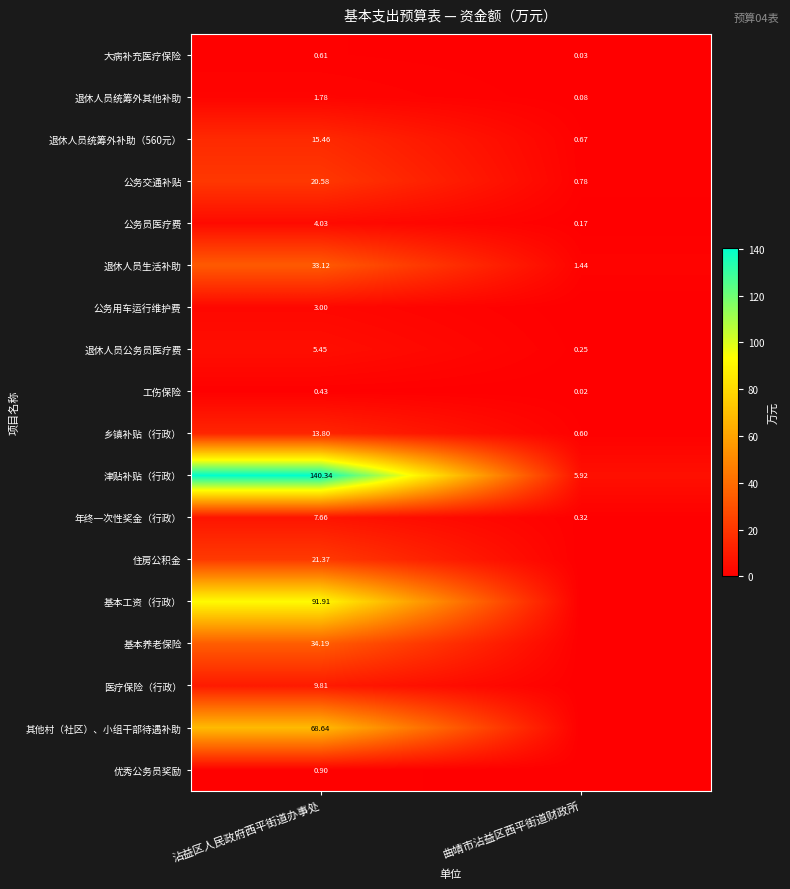

At which label is 公务交通补贴 closest to 10?

曲靖市沾益区西平街道财政所